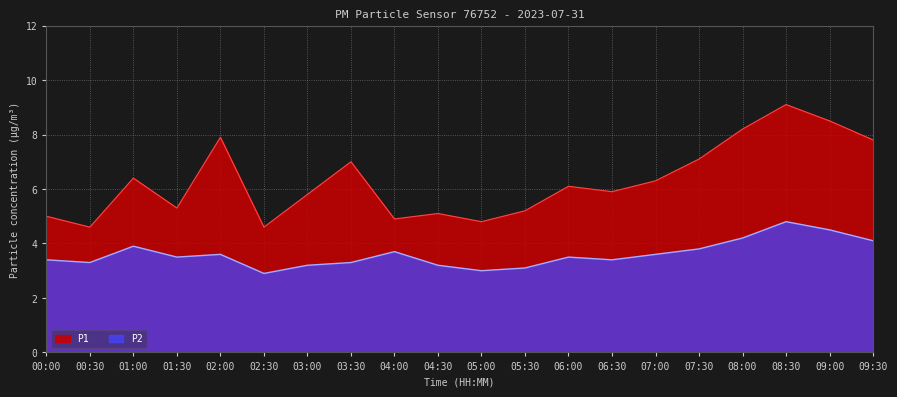

Does the chart have visible grid lines?

Yes